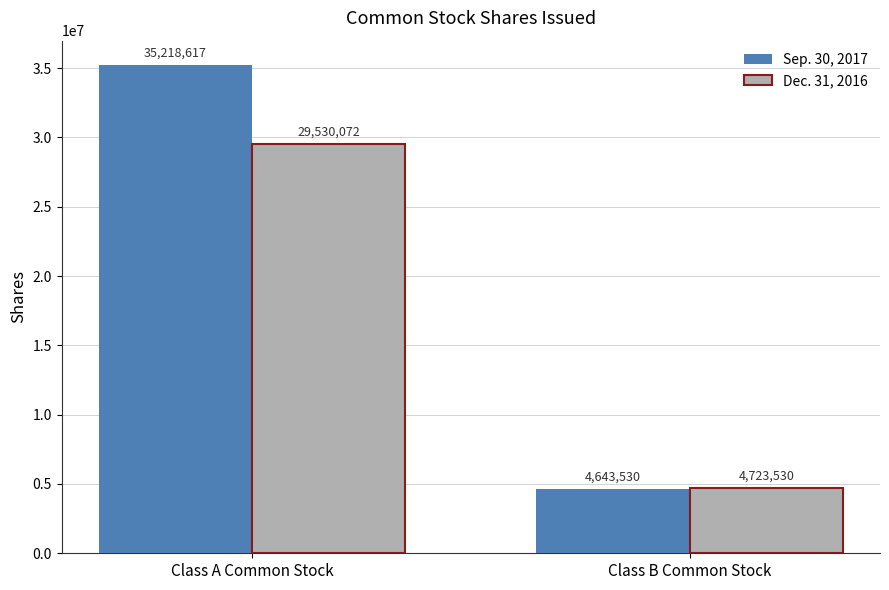

At which category is the sum across all series the highest?

Class A Common Stock